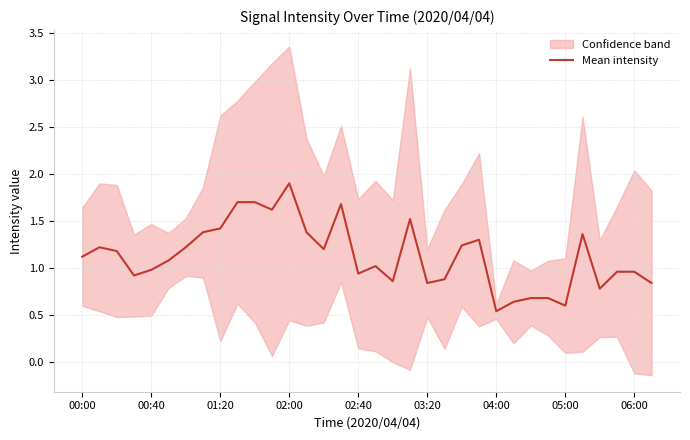

What is the difference between the maximum and second lowest values?

1.3